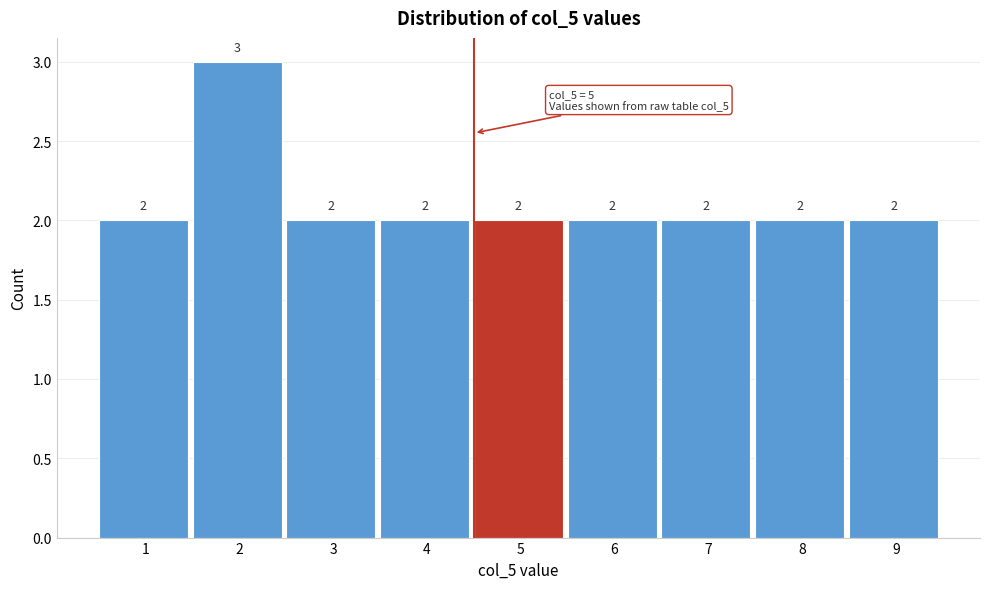

Reading right to left, what are all the values shown in this chart?

2	2	2	2	2	2	2	3	2